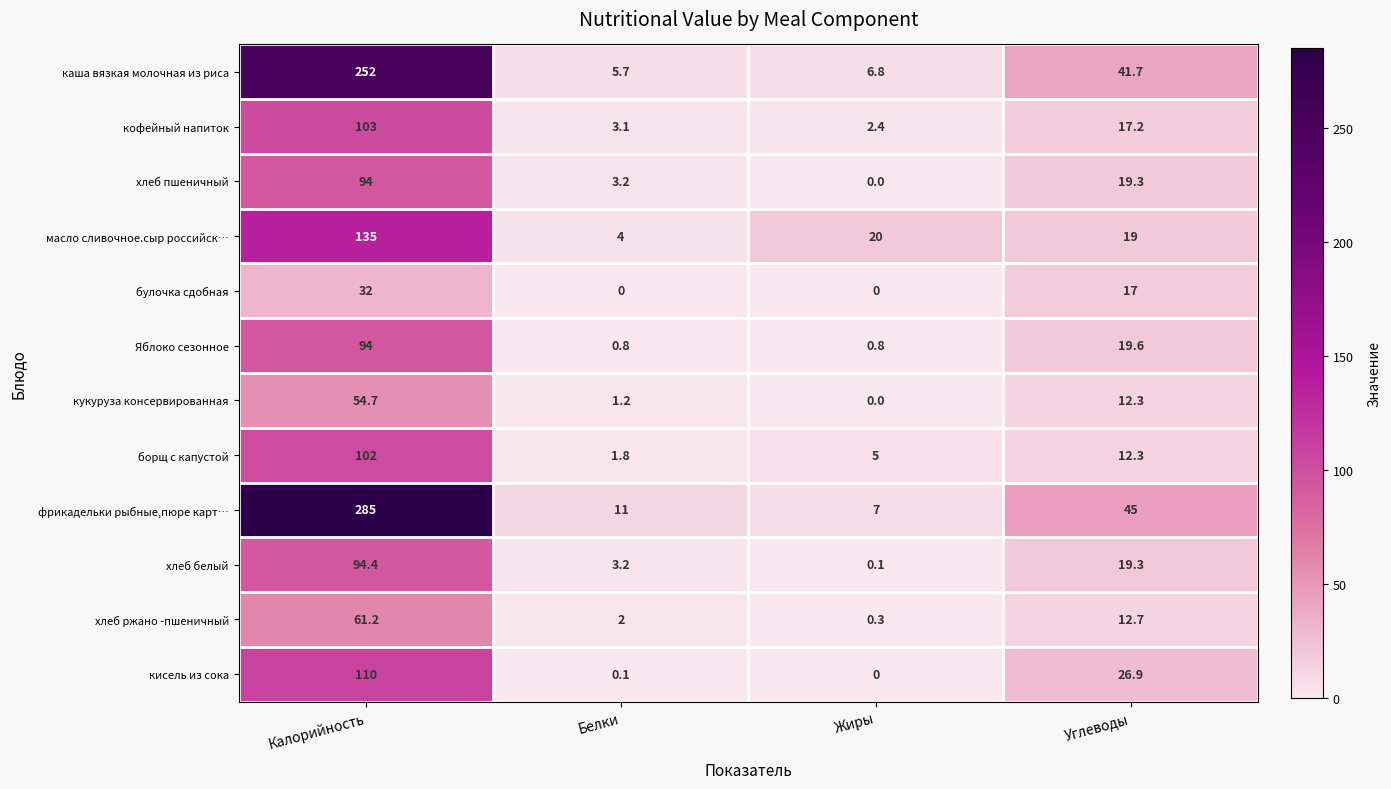

At which category is the sum across all series the highest?

Калорийность